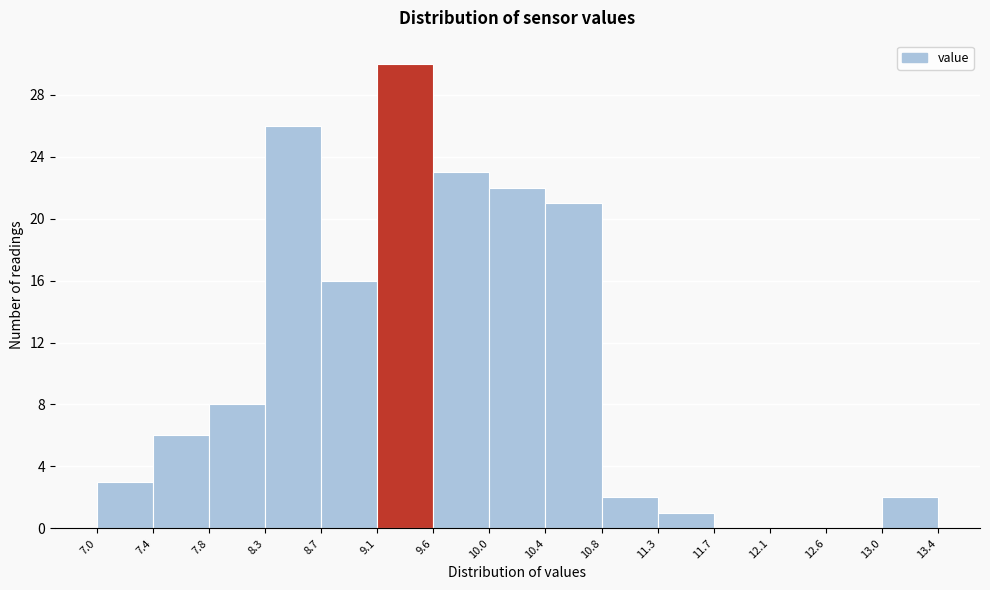

How tall is the bar that spans 10.0 to 10.4 on the x-axis? The values are not printed on the chart, so give them approximately, as read against the axis.

22